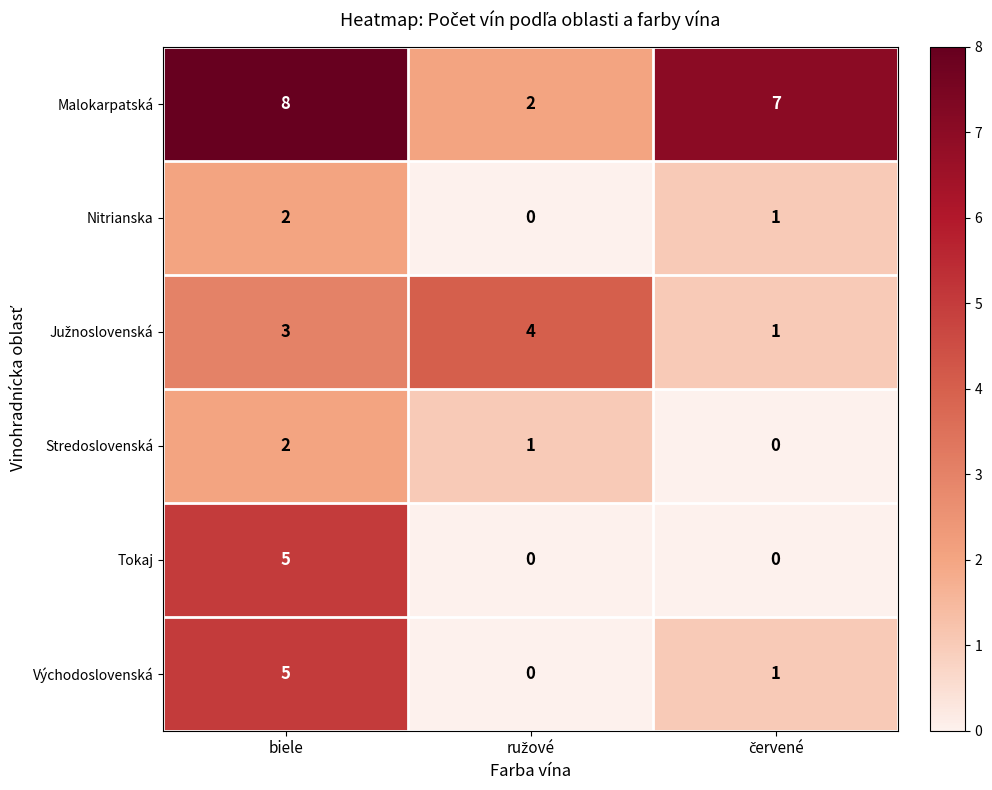

At how many categories does at least one series exceed 1?

3